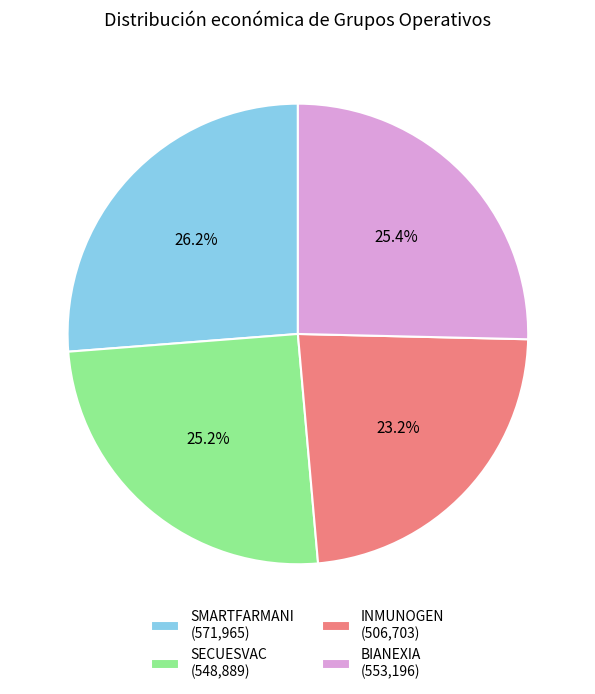

To the nearest percent, what is the difference between the SECUESVAC and SMARTFARMANI slice percentages?

1%